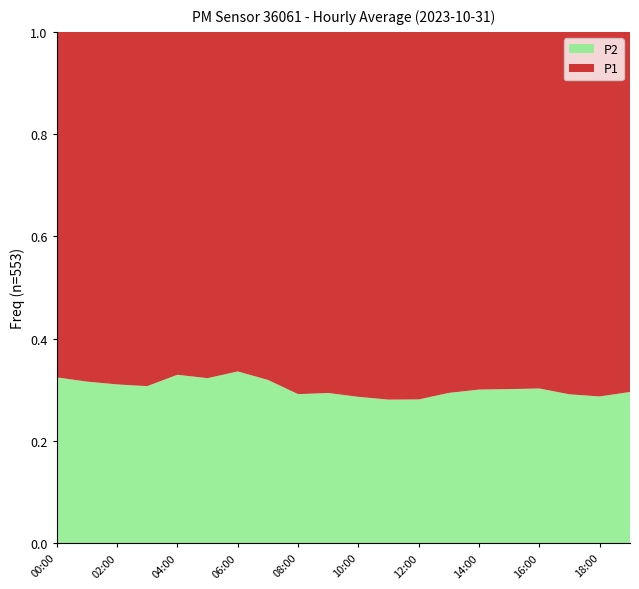

What is the total value across all series at 14:00?

1.0